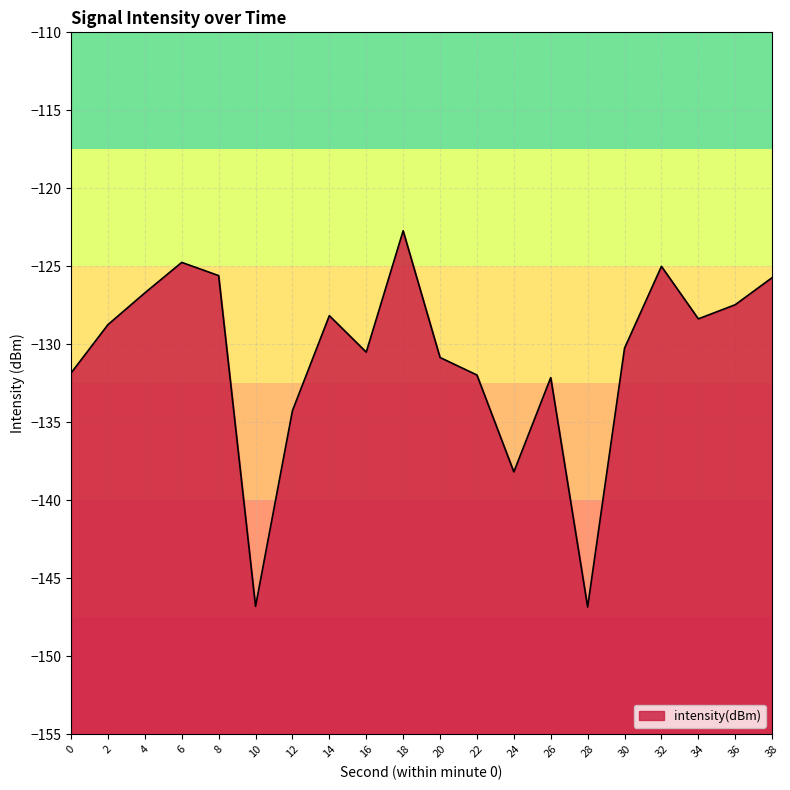

What is the value of the 20th point from the left?

-125.7